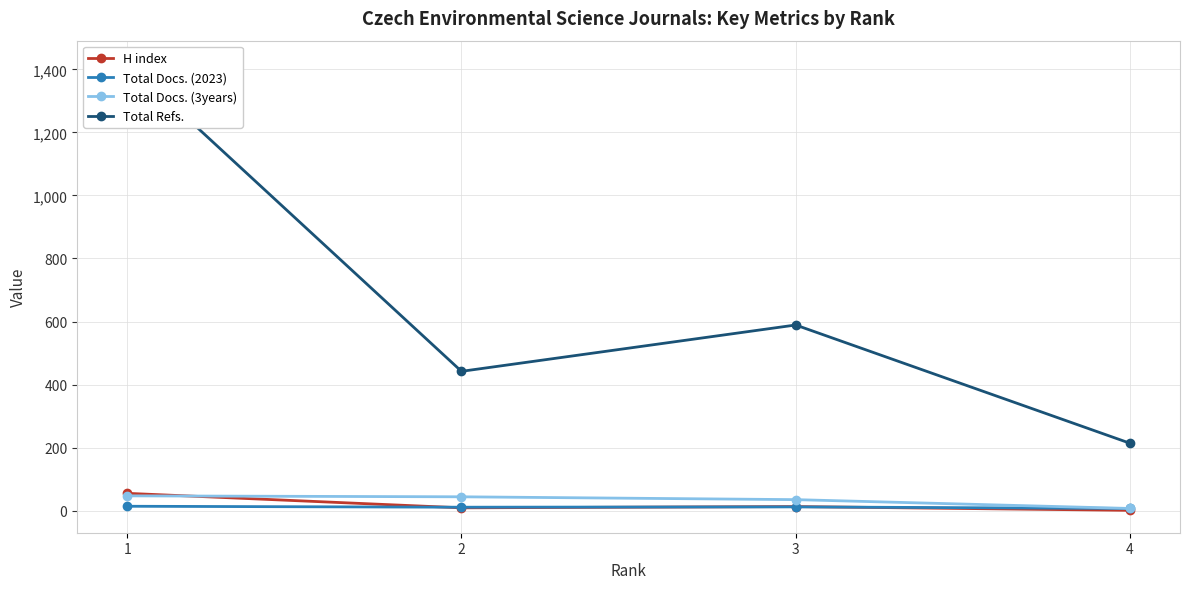

At which category does the chart reach its peak across all series?

1